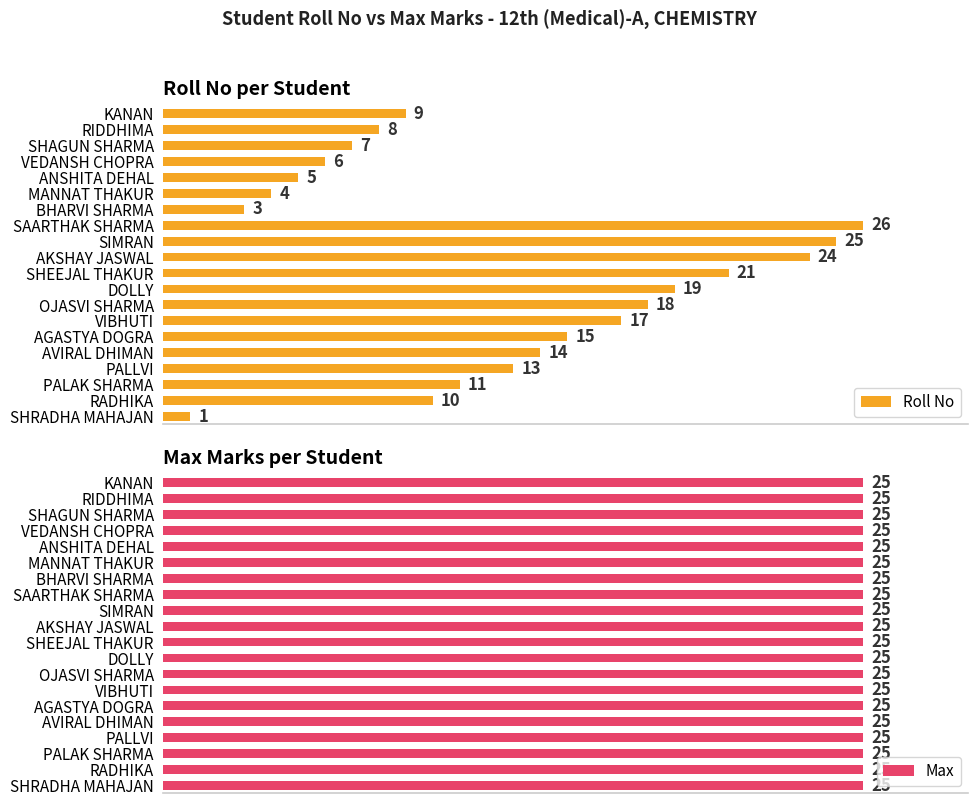

At how many categories does at least one series exceed 8?

13